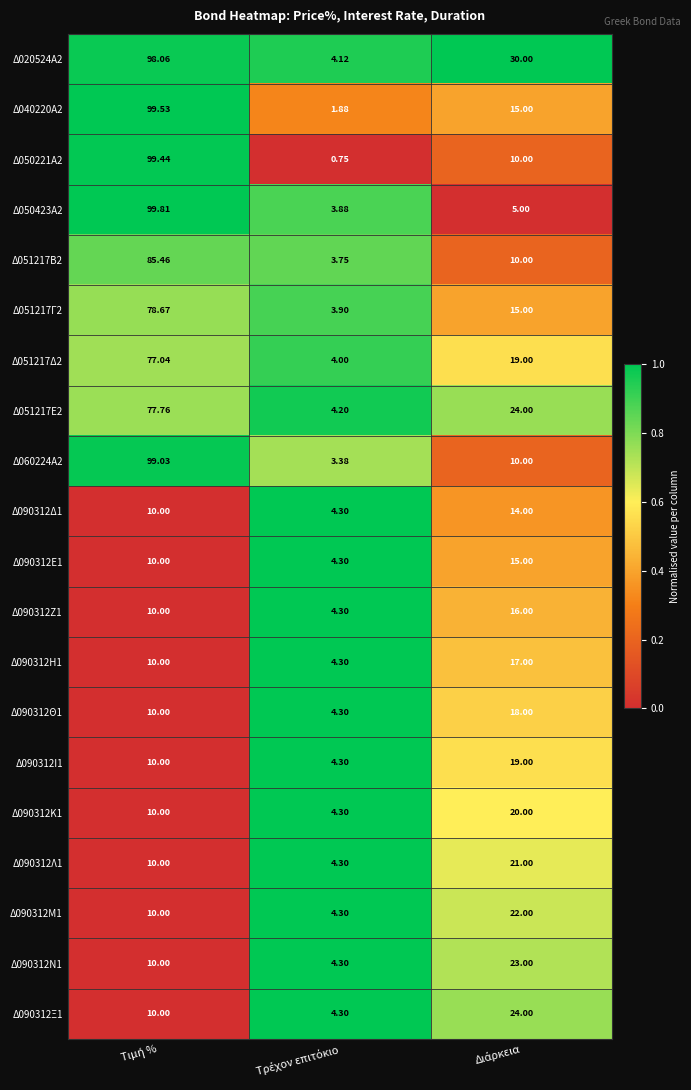

How many categories are shown in the chart?

3